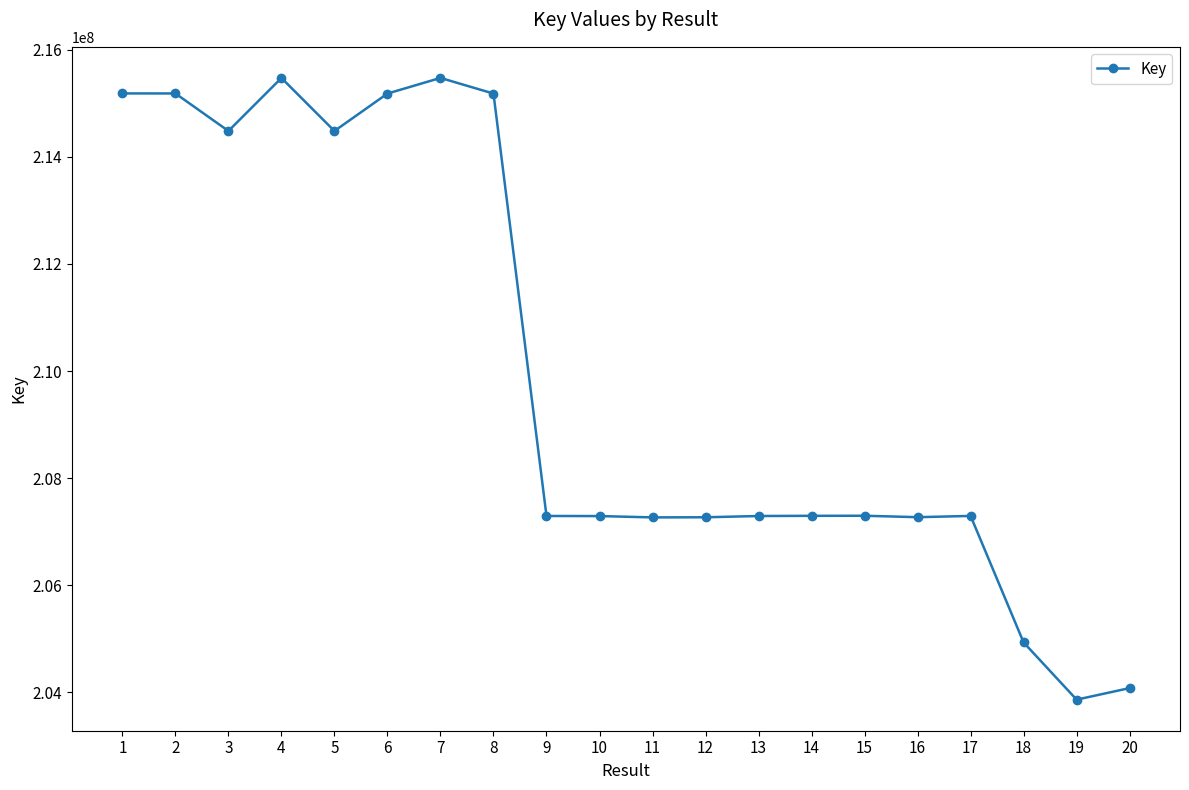

What value does the data have at 4, to the nearest 50?

215474750